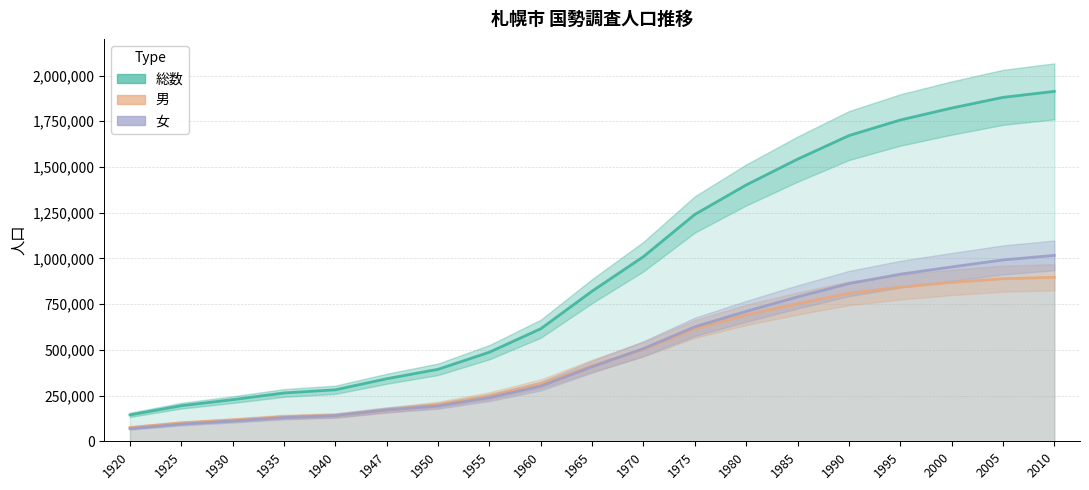

Read the 総数 value at 1970, to the nearest 50.

1010100